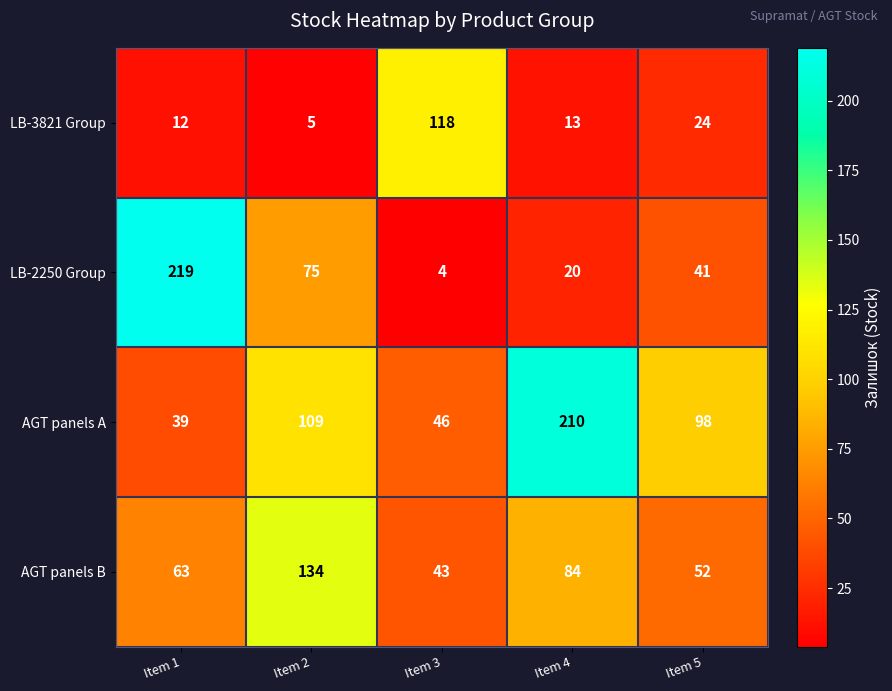

What is the difference between the maximum and minimum values in the LB-3821 Group series?

113